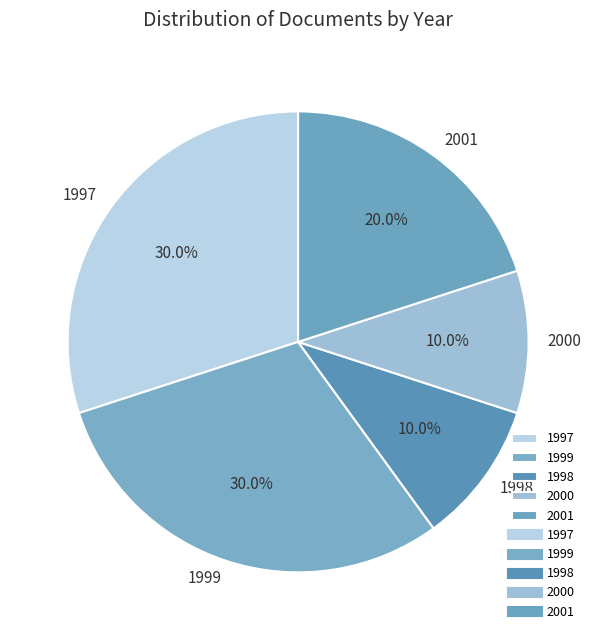

To the nearest percent, what percentage of the pie is 2001?

20%